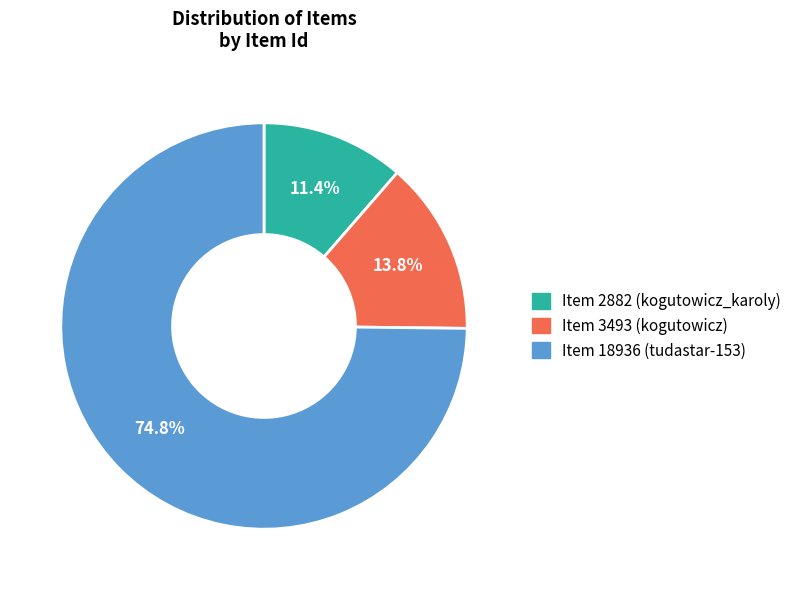

What percentage is the Item 18936 (tudastar-153) slice, to the nearest percent?

75%